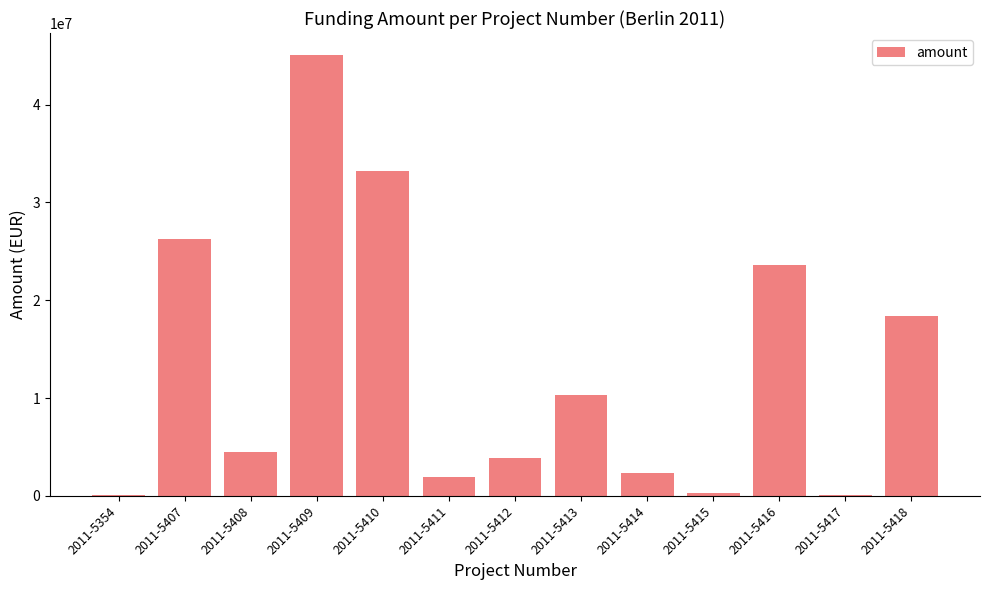

What is the sum of all values?

170079553